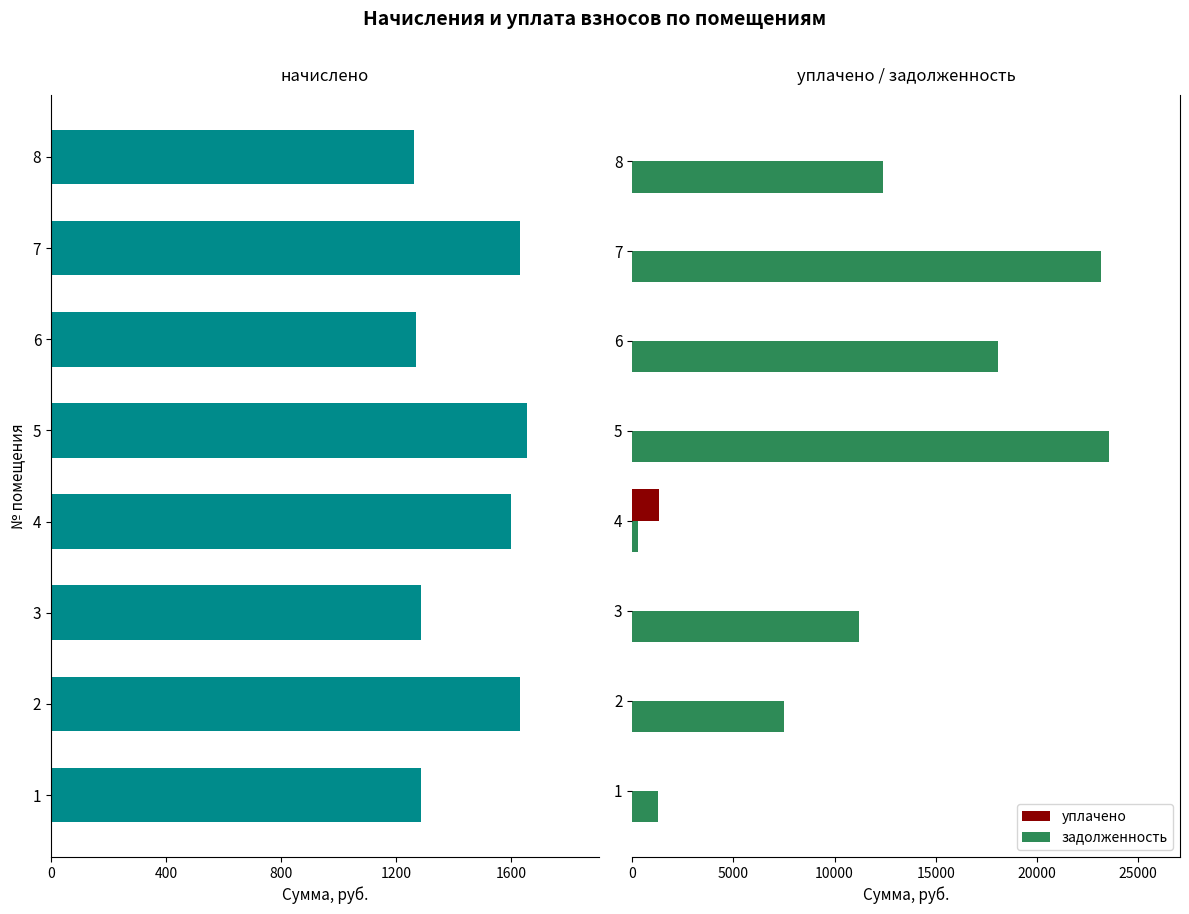

What is the maximum value for задолженность?

23533.2